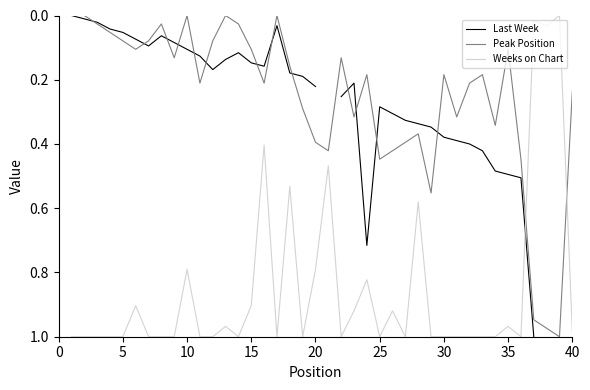

Count the number of data series in this chart.

3